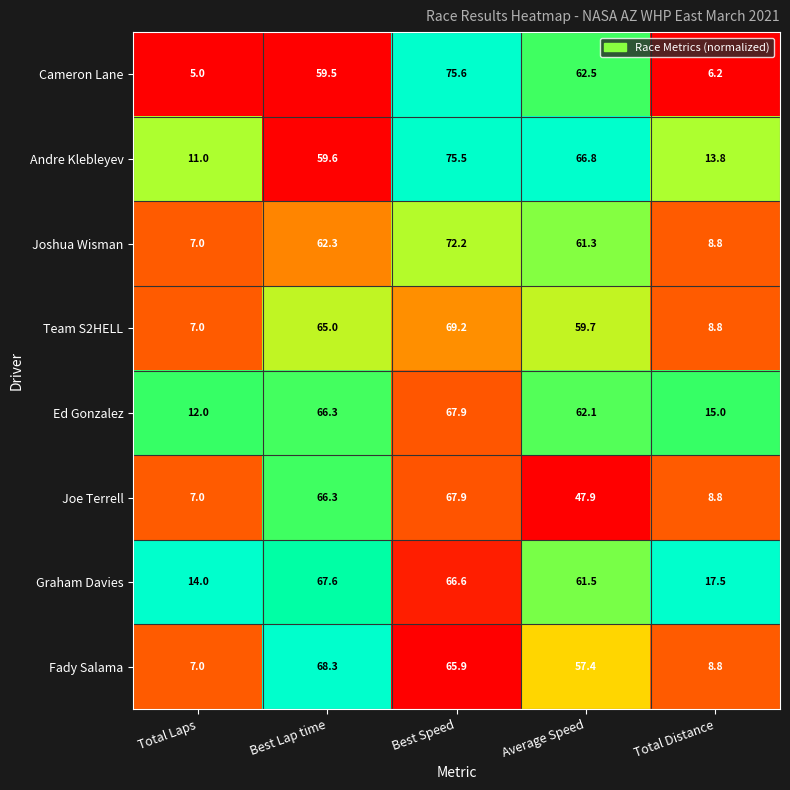

What is the greatest value displayed?

75.6